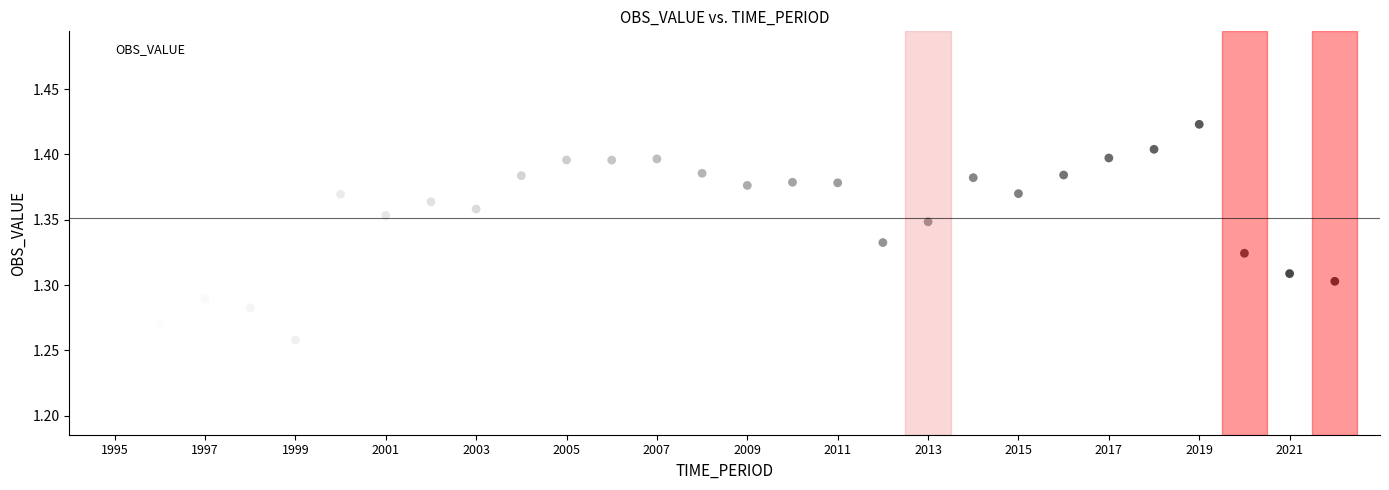

What is the range of X values (max minus min)?

27.0